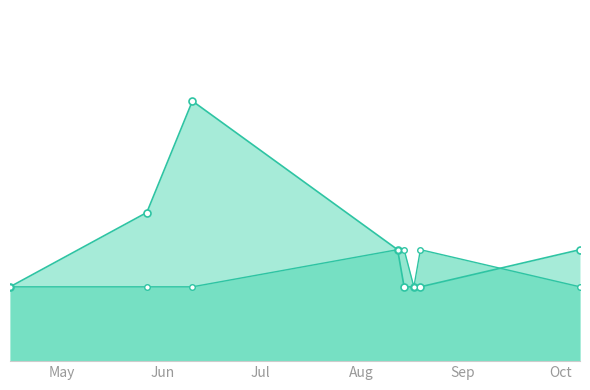

Count the Koeficient_line values in the range 2 to 3.

8